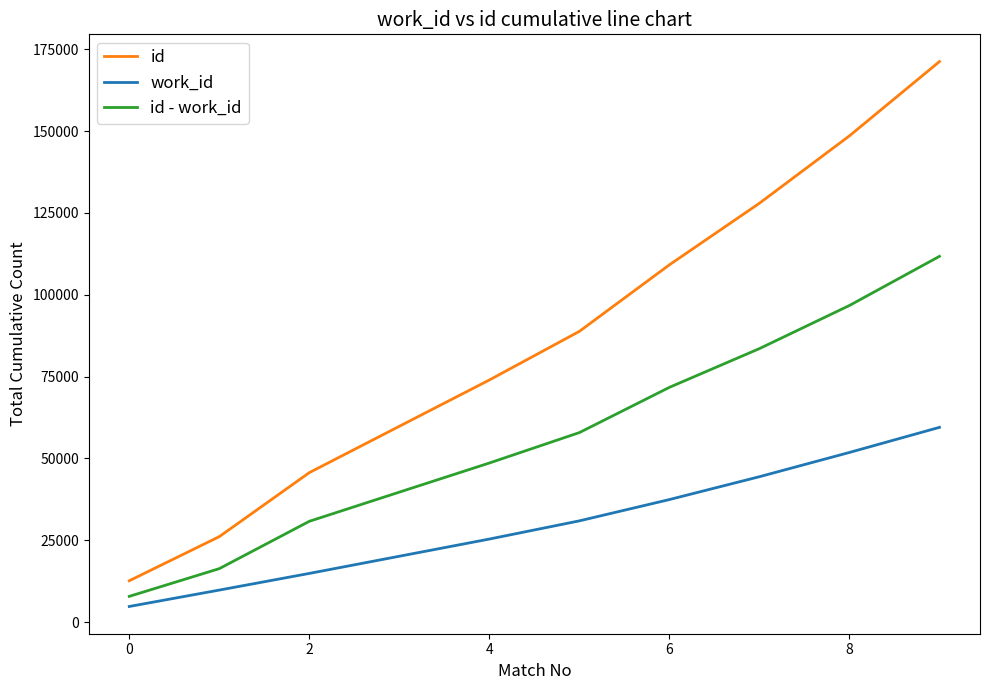

What is the maximum value for id - work_id?

111742